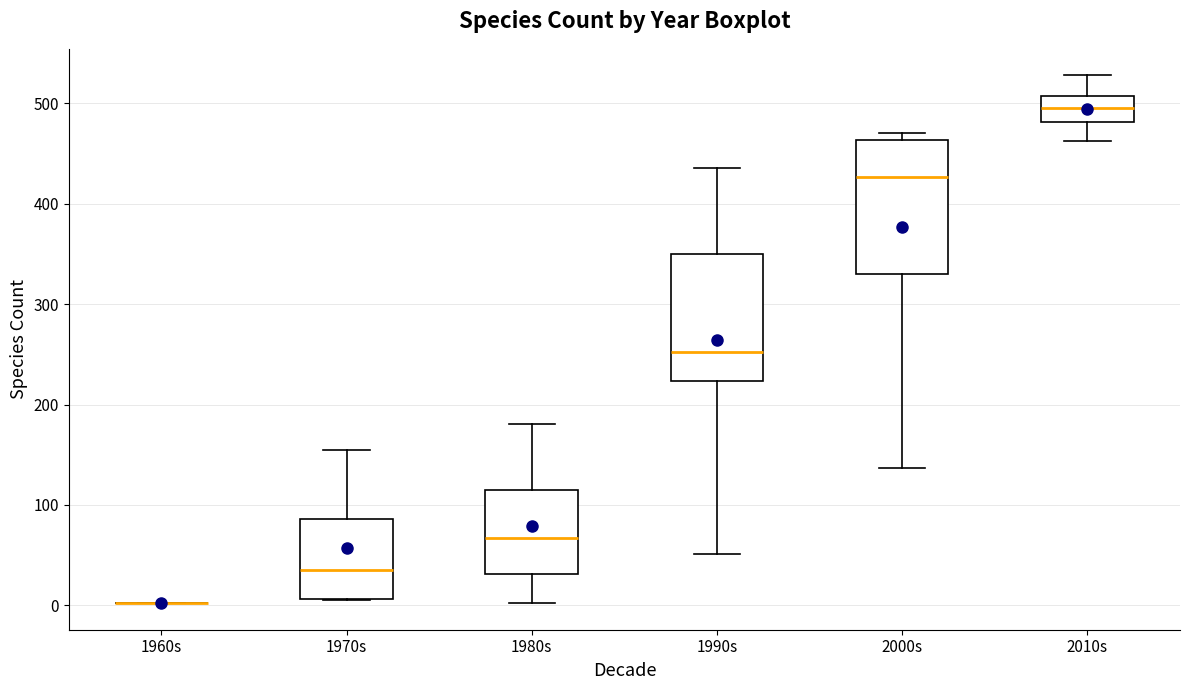

Where is the upper edge of the box for 1970s on the y-axis? The values are not printed on the chart, so give them approximately, as read against the axis.

90